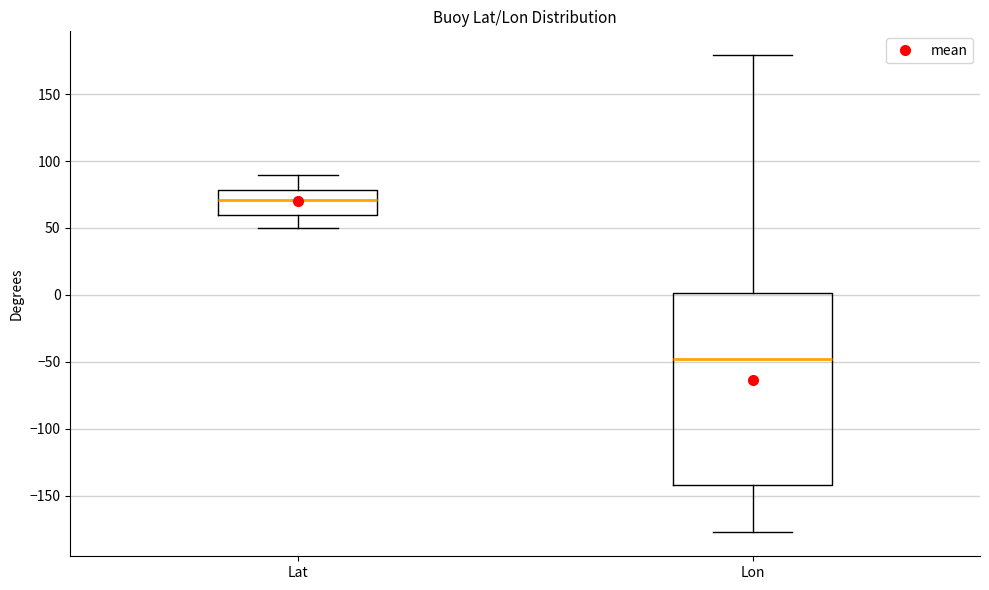

Which box is the tallest, from its lower edge to its upper edge?

Lon